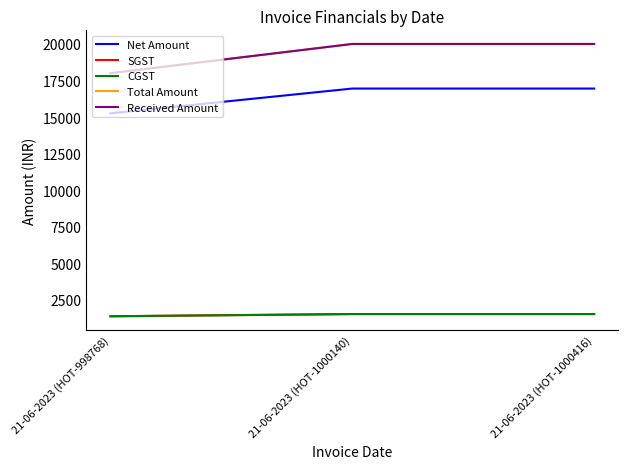

What is the label of the 3rd point from the right?

21-06-2023 (HOT-998768)